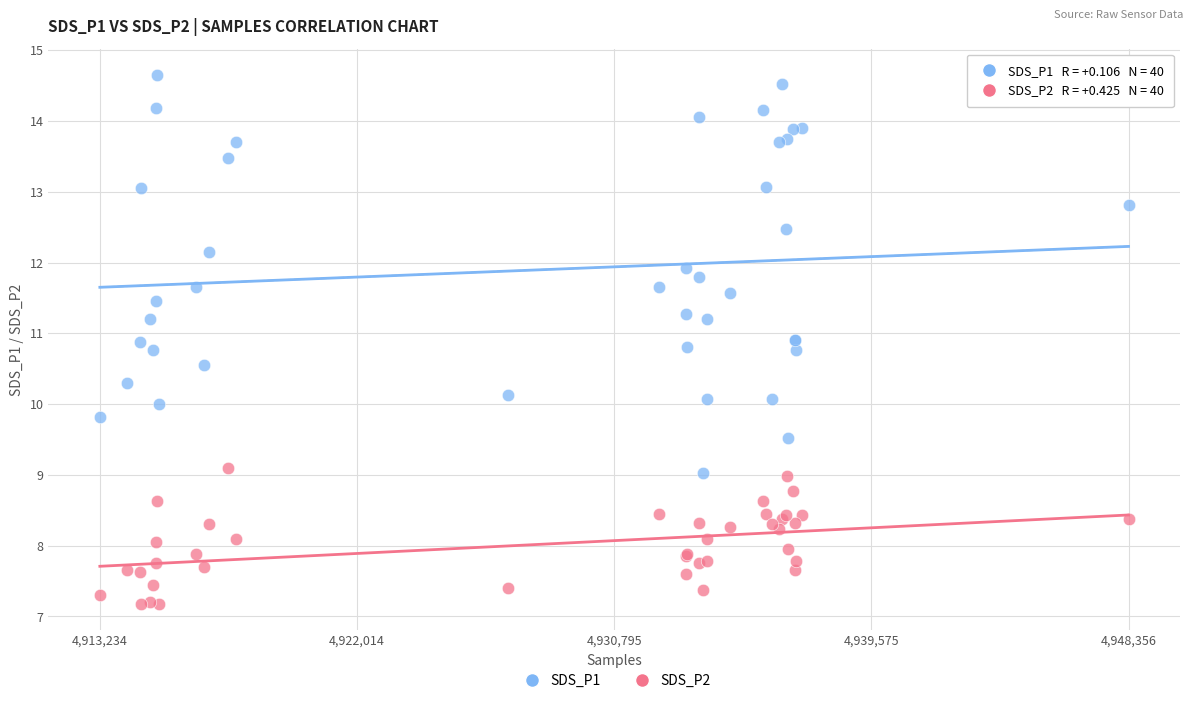

Which series reaches the maximum Y coordinate?

SDS_P1